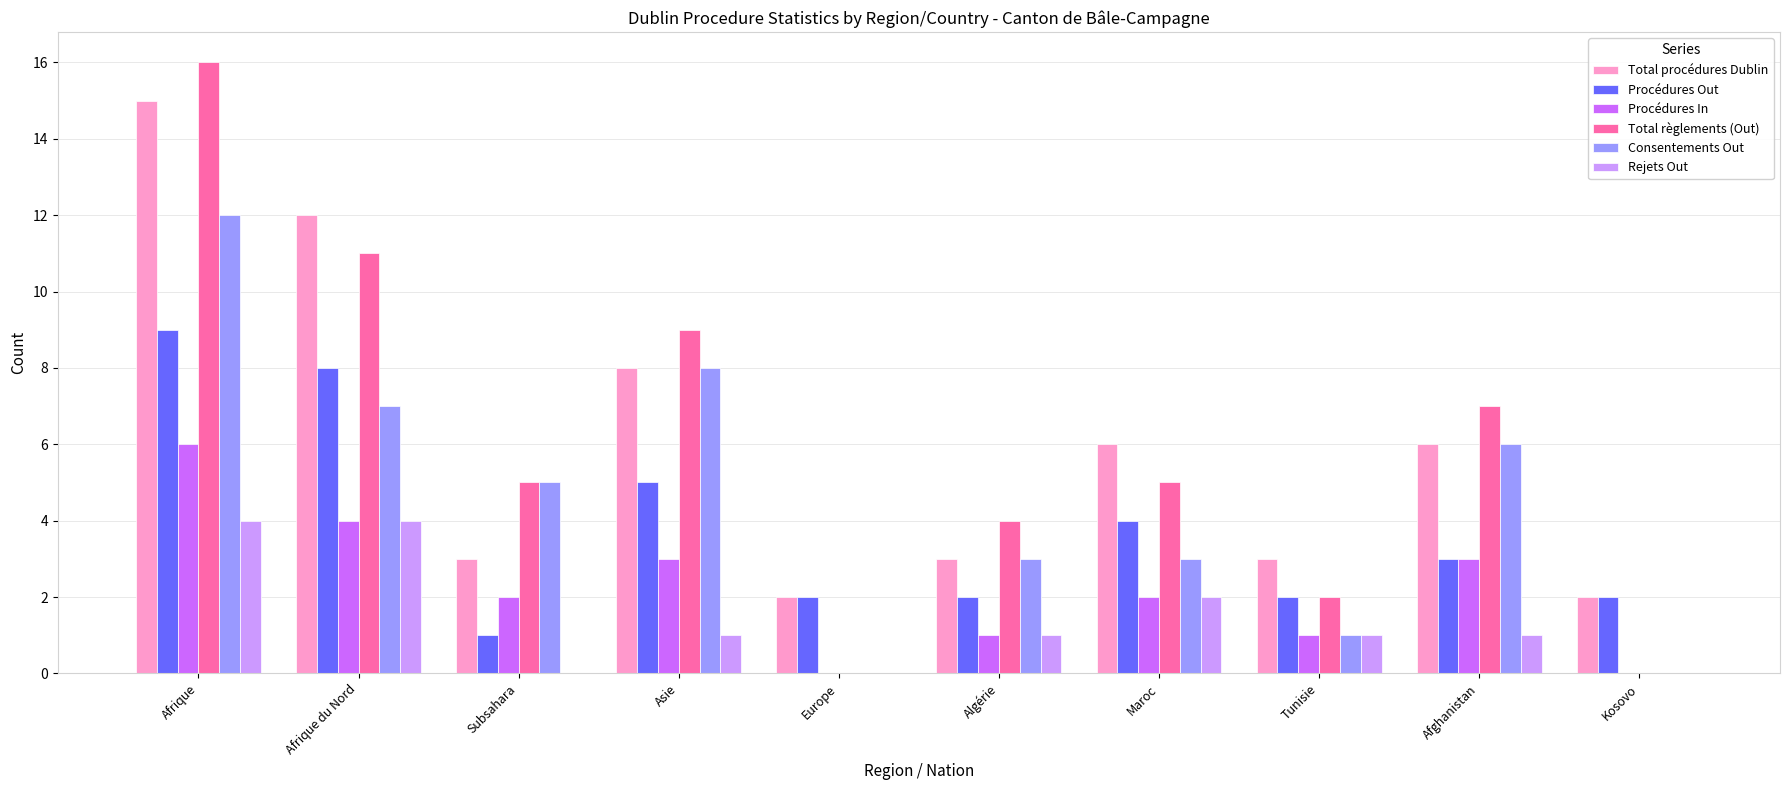

What is the average value of the Rejets Out series?

1